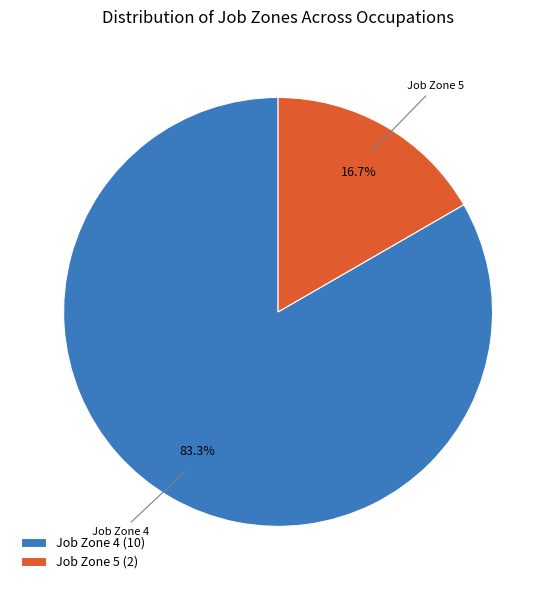

Which category has the smallest portion of the pie?

Job Zone 5 (2)